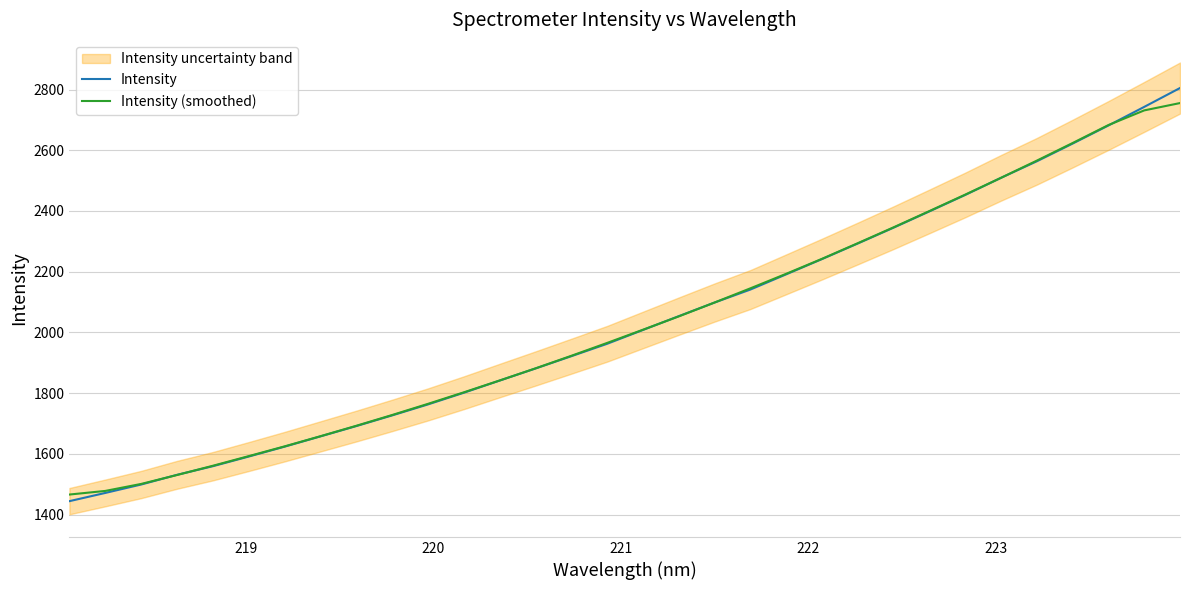

What is the maximum value for Intensity (smoothed)?

2755.4